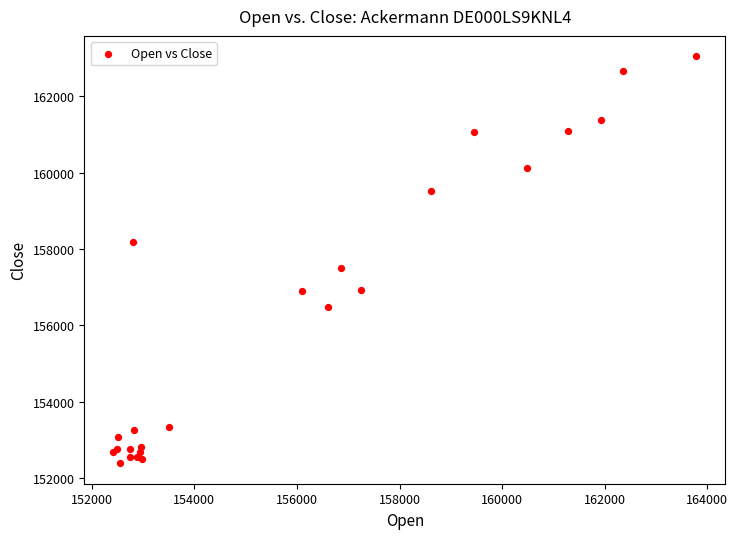

What Y value in the scatter plot is closest to 157719?

157505